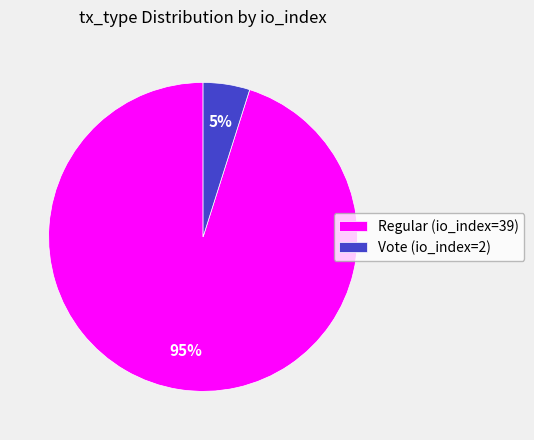

Between Regular (io_index=39) and Vote (io_index=2), which is larger?

Regular (io_index=39)